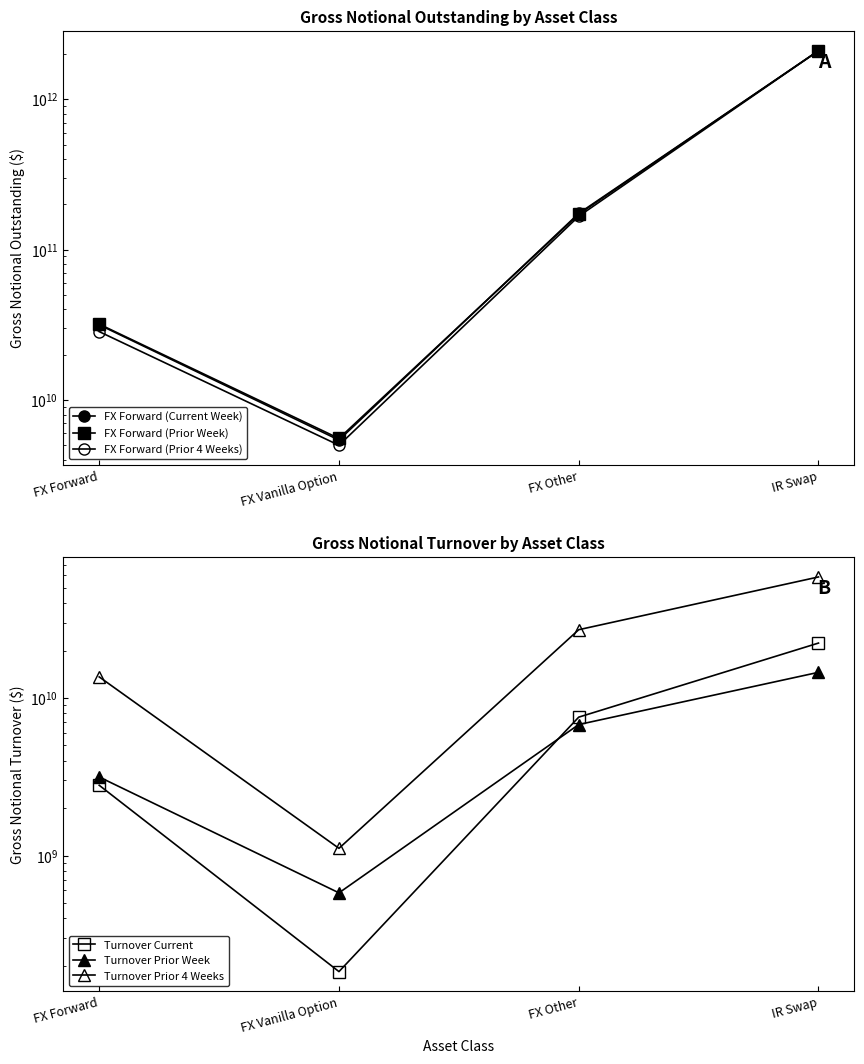

Reading right to left, transcribe all the data shown in this chart.

FX Forward (Current Week): 2099123271658	174123432535	5411360765	31616893794
FX Forward (Prior Week): 2105854301723	171945226555	5545305738	31940435843
FX Forward (Prior 4 Weeks): 2102675860897	166628134314	4996425982	28481077317
Turnover Current: 22329337871	7560748046	183182256	2792378929
Turnover Prior Week: 14558802366	6784105628	579305064	3151428063
Turnover Prior 4 Weeks: 58705776303	27145974271	1110552073	13619528459